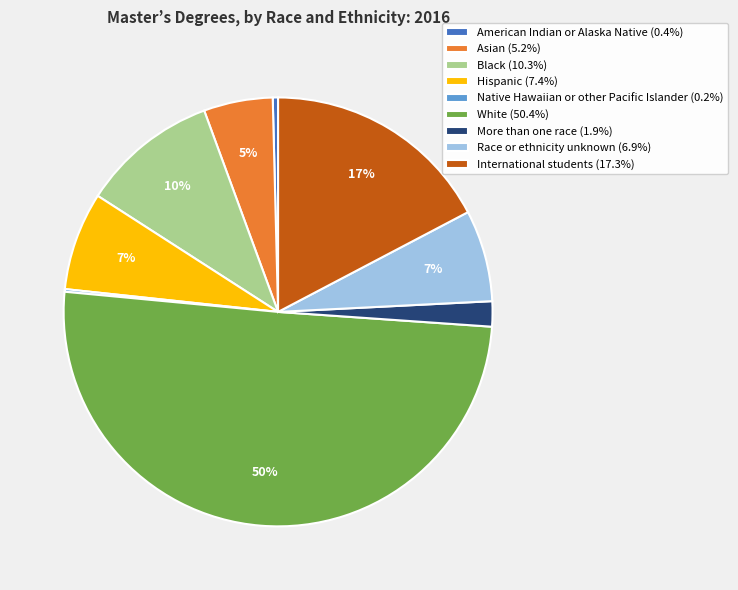

Which category accounts for the majority?

White